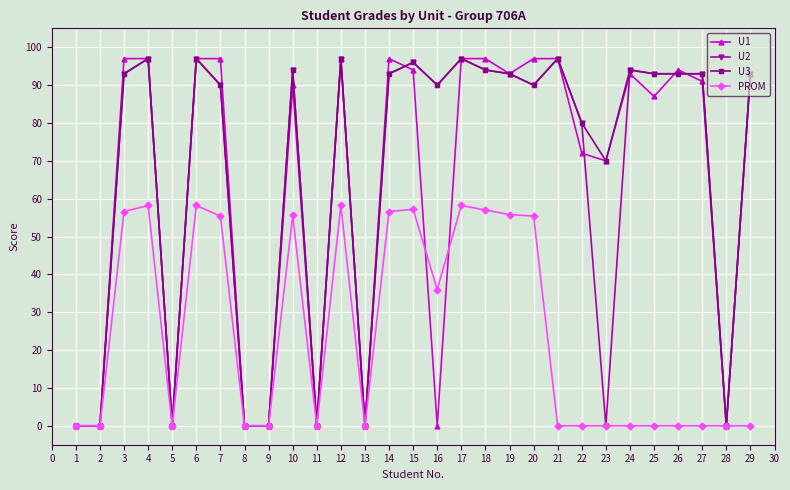

Between 9 and 18, which series saw the biggest shift?

U1